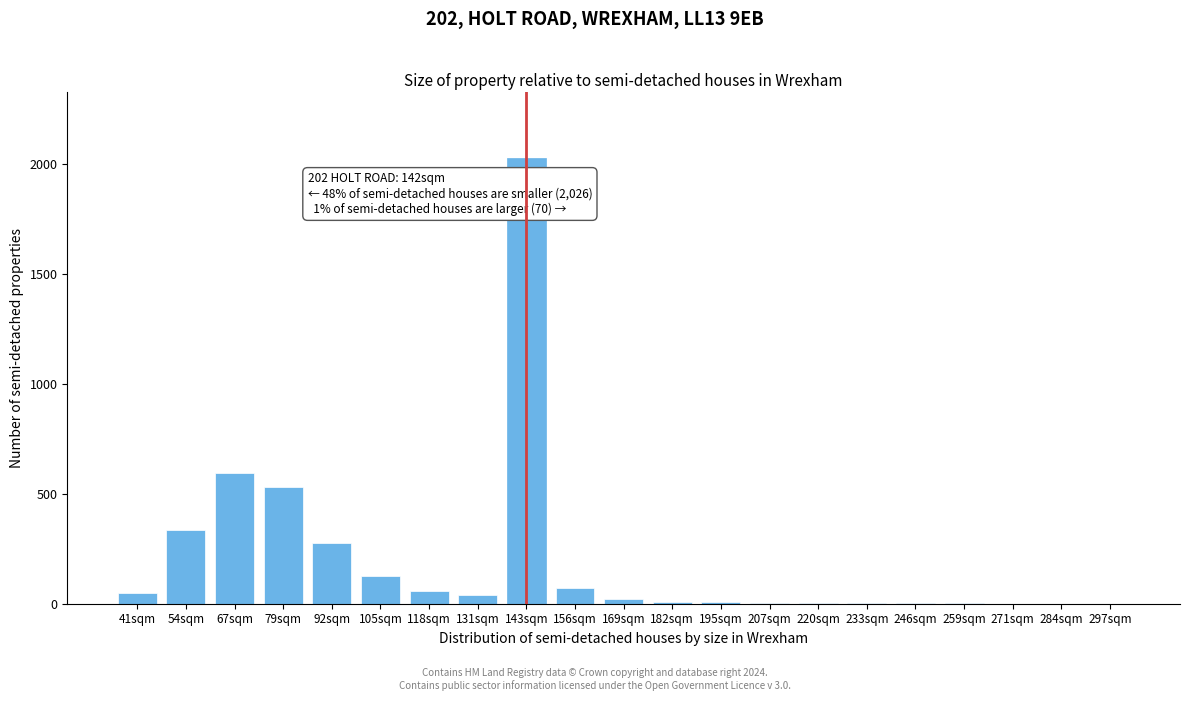

The chart shows a value of 359 at 79sqm. True or false?

False